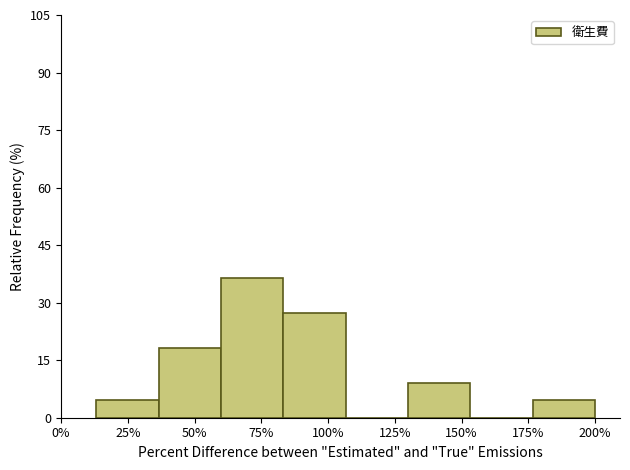

Reading left to right, what are all the values shown in this chart?

25%=4.5	50%=18.2	75%=36.4	100%=27.3	125%=0.0	150%=9.1	175%=0.0	200%=4.5